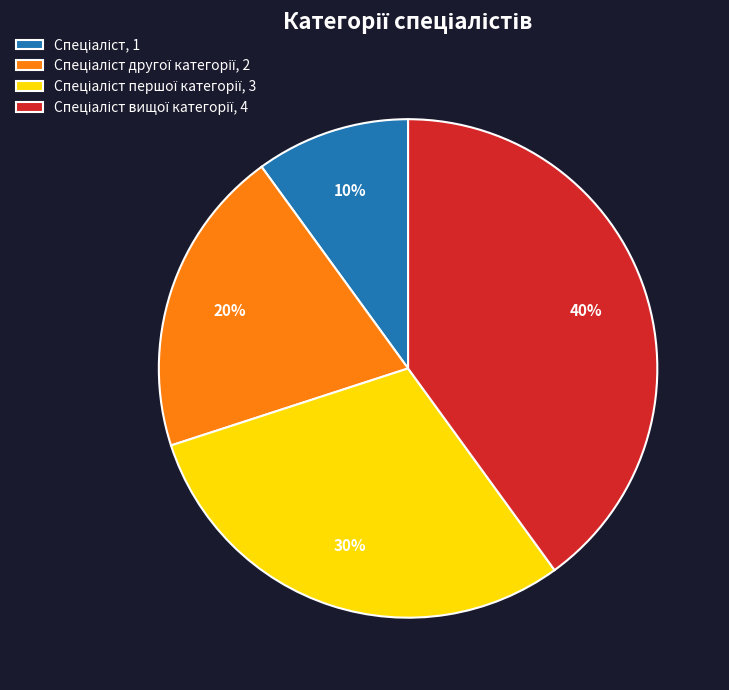

Is there a majority slice in this chart?

No